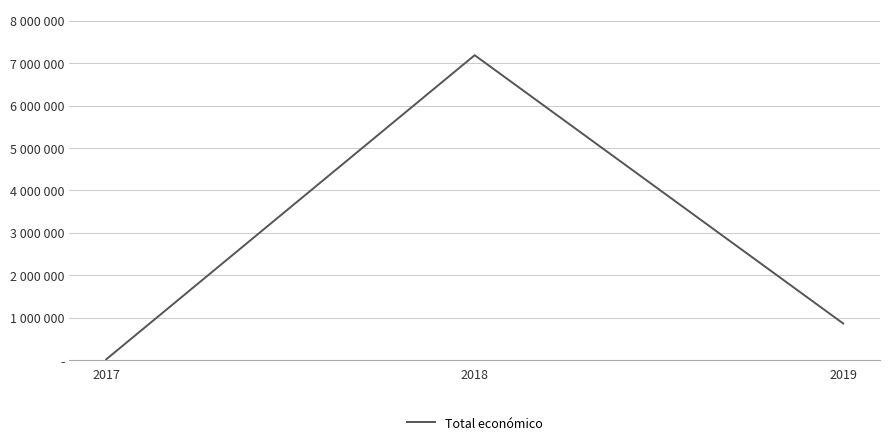

Does the chart display data point markers on the line(s)?

No